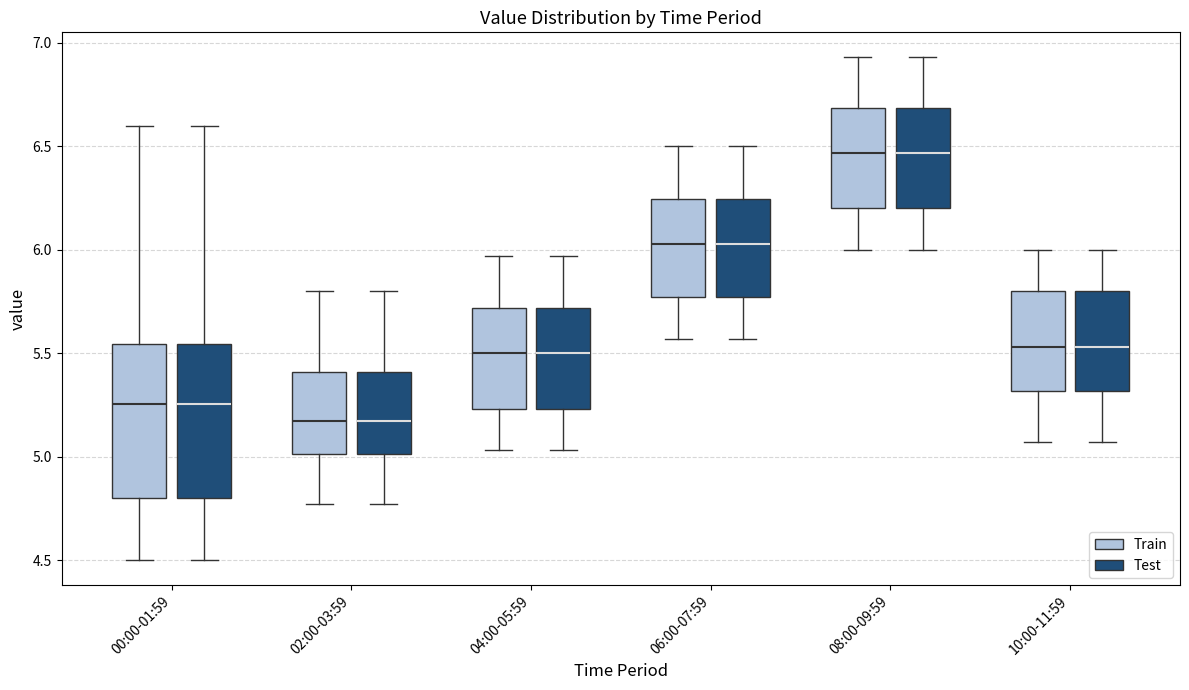

Where does the lower whisker of the box for 08:00-09:59 (Train) end on the y-axis? The values are not printed on the chart, so give them approximately, as read against the axis.

6.00